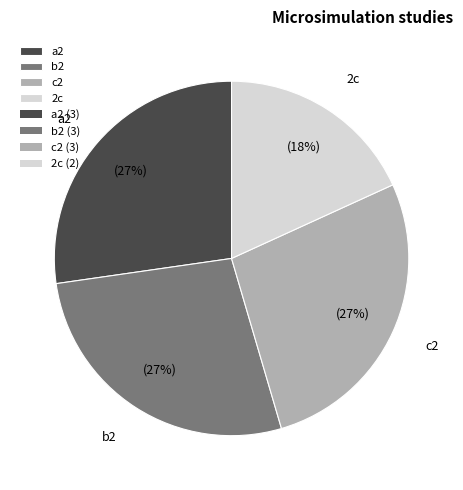

Which has a higher value, a2 or 2c?

a2